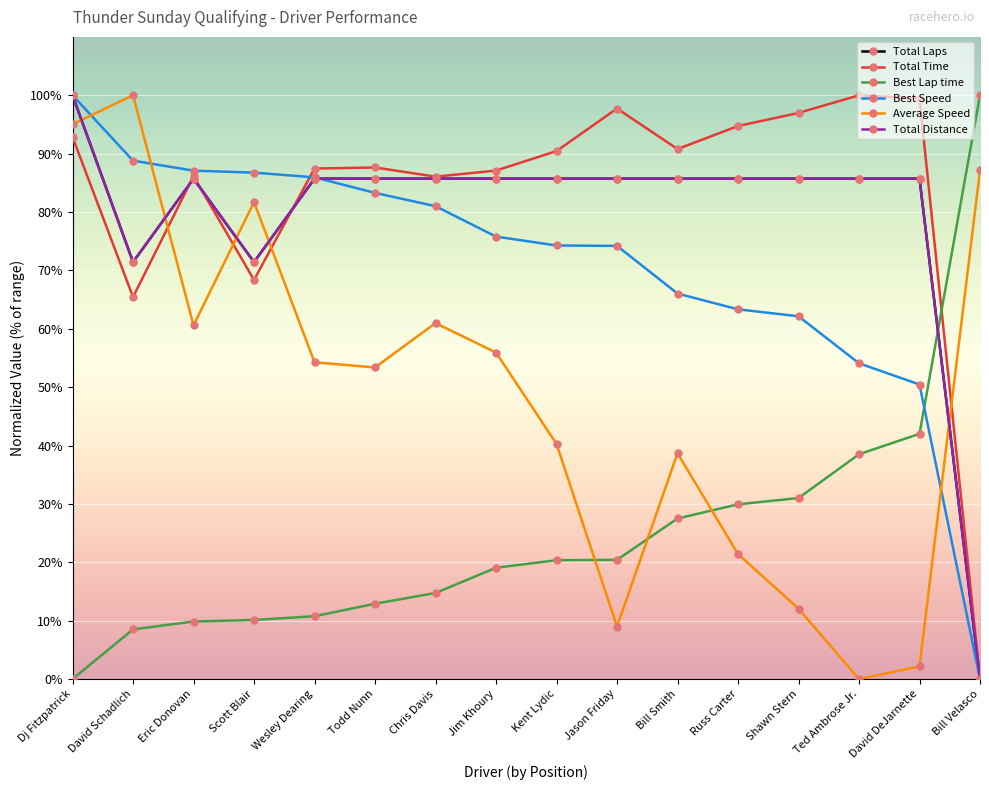

After their last crossing, which series has the higher values: Best Lap time or Average Speed?

Best Lap time